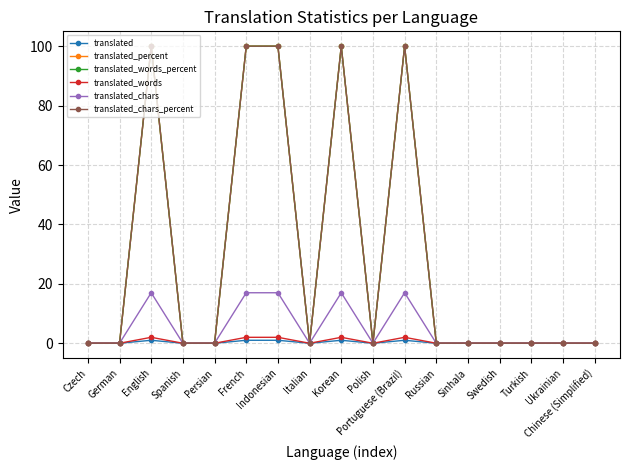

Rank the series at Persian from lowest to highest value.

translated, translated_percent, translated_words_percent, translated_words, translated_chars, translated_chars_percent